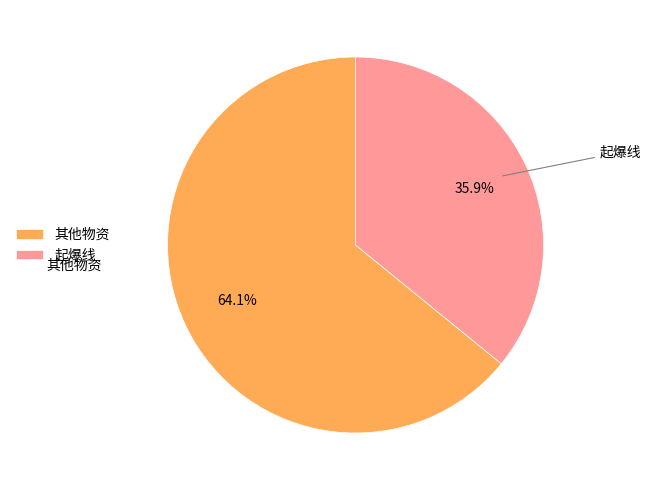

Which category has the biggest portion of the pie?

其他物资